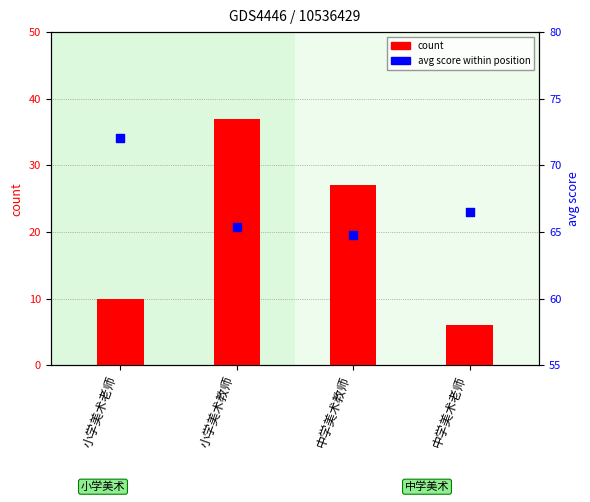

Which series has the largest Y range (max minus min)?

count